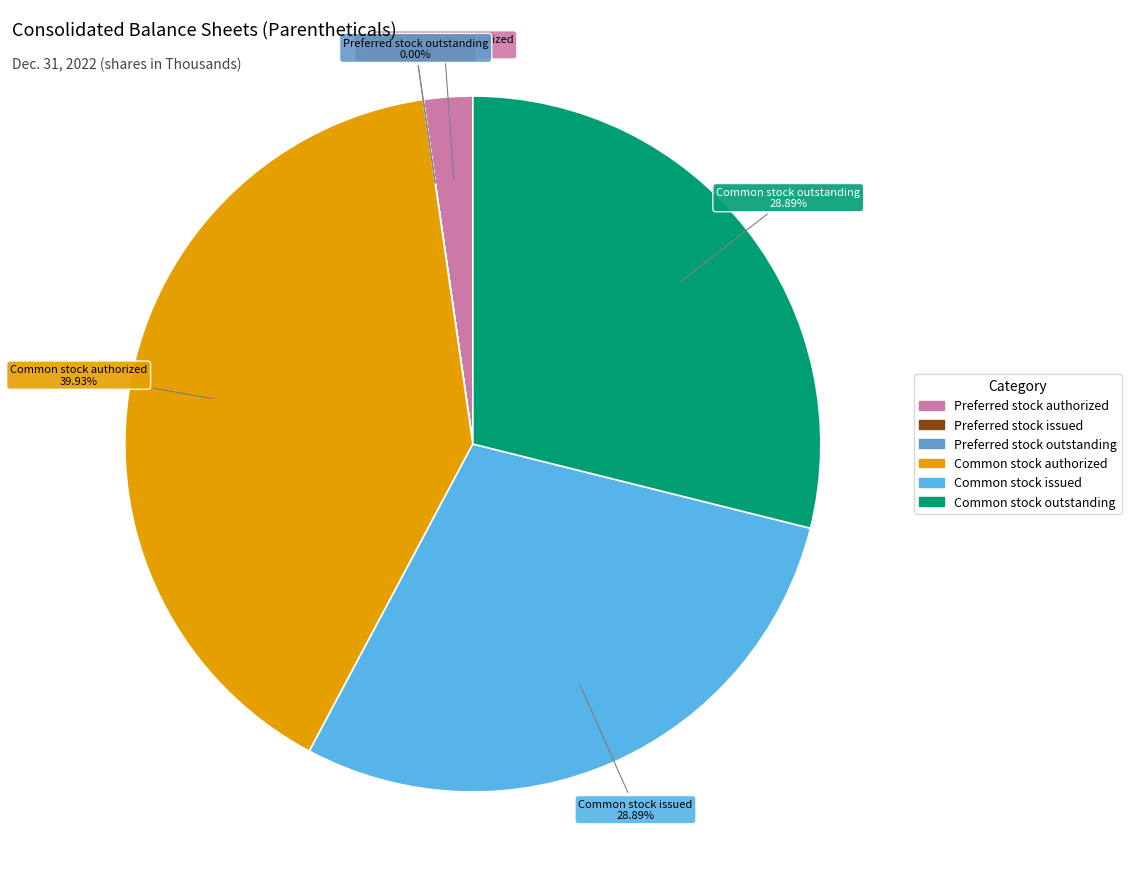

True or false: Common stock authorized accounts for 40% of the total.

True